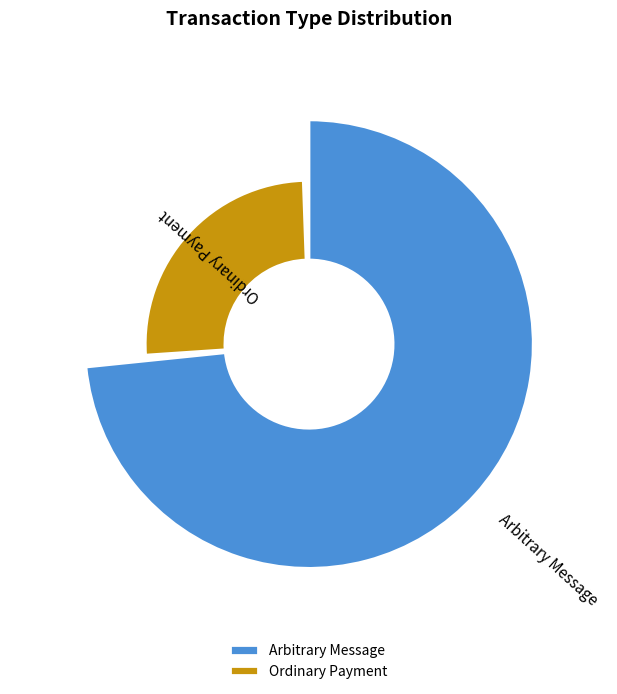

How many segments does this pie chart have?

2